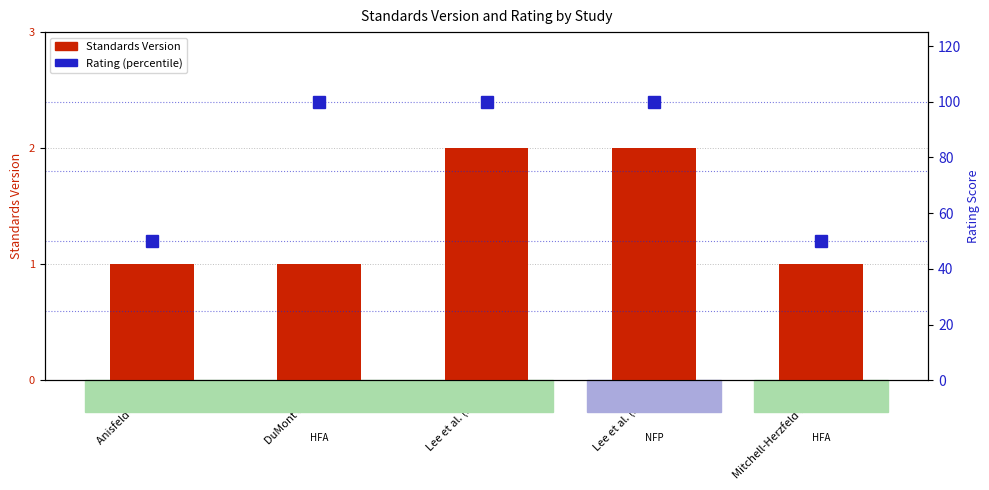

Which series has the largest total across all categories?

Rating (percentile)